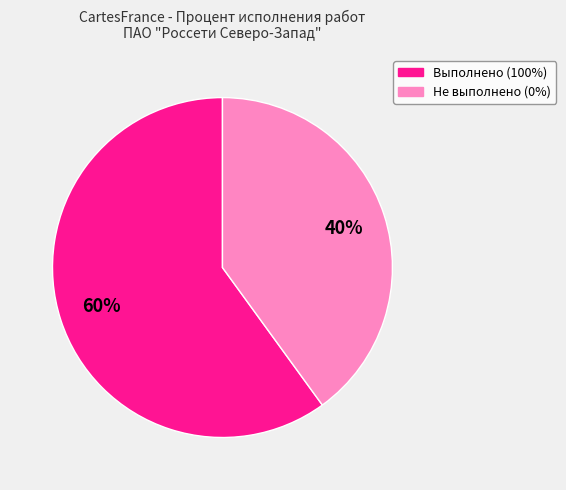

Does any single category account for the majority?

Yes